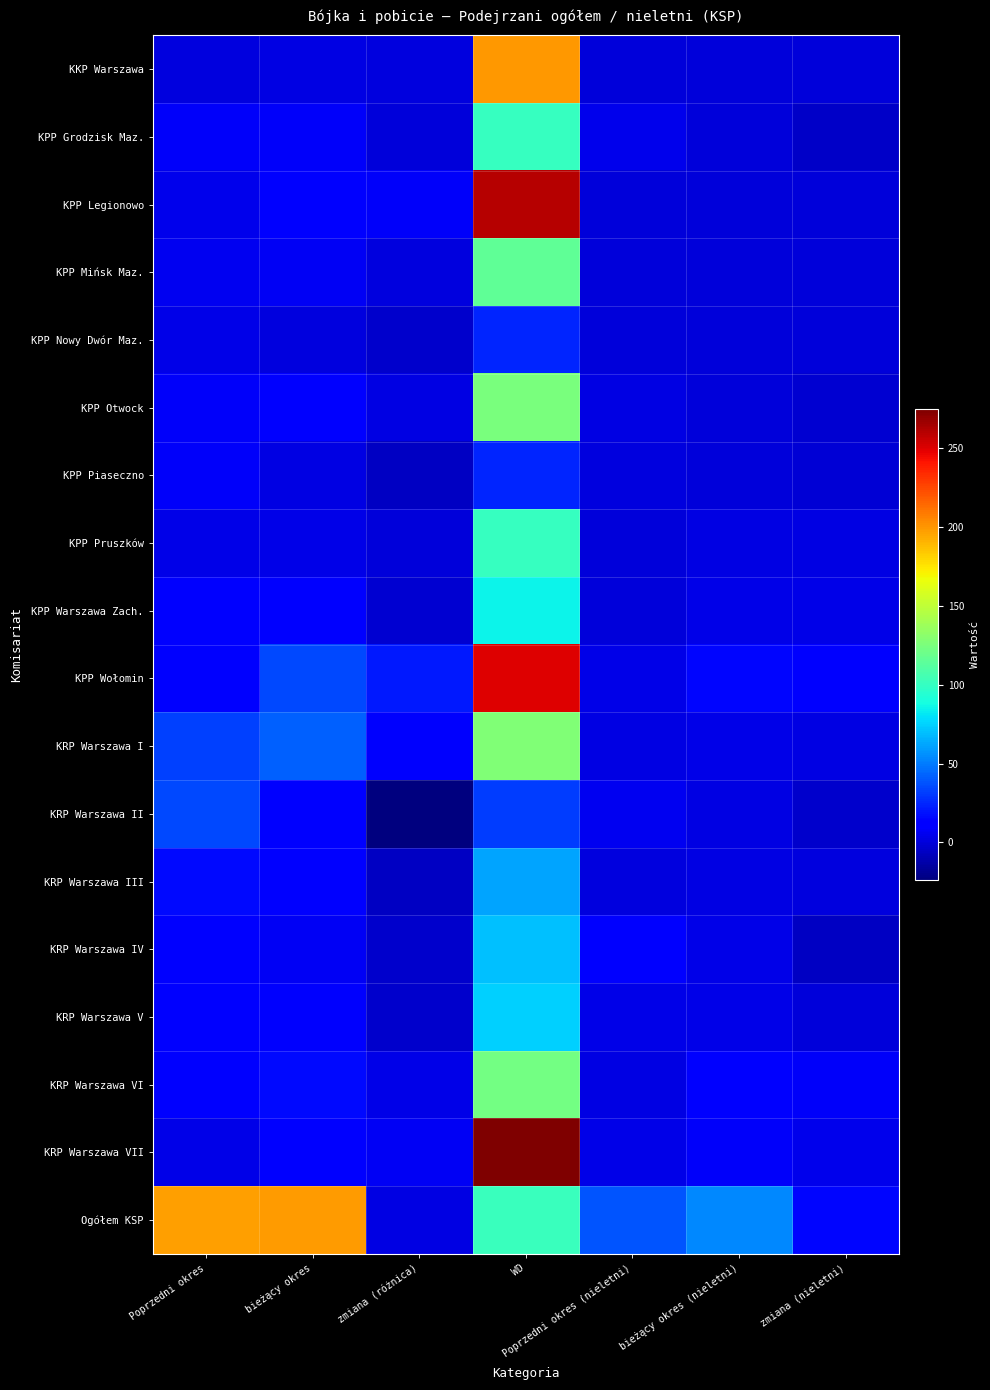

List the series in order of their peak value, lowest first.

KPP Nowy Dwór Maz., KPP Piaseczno, KRP Warszawa II, KRP Warszawa III, KRP Warszawa IV, KRP Warszawa V, KPP Warszawa Zach., KPP Grodzisk Maz., KPP Pruszków, KPP Mińsk Maz., KRP Warszawa VI, KPP Otwock, KRP Warszawa I, Ogółem KSP, KKP Warszawa, KPP Wołomin, KPP Legionowo, KRP Warszawa VII